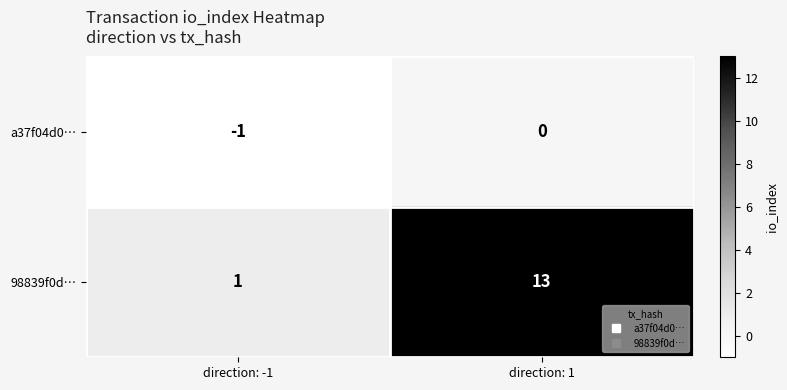

What is the total value across all series at direction: 1?

13